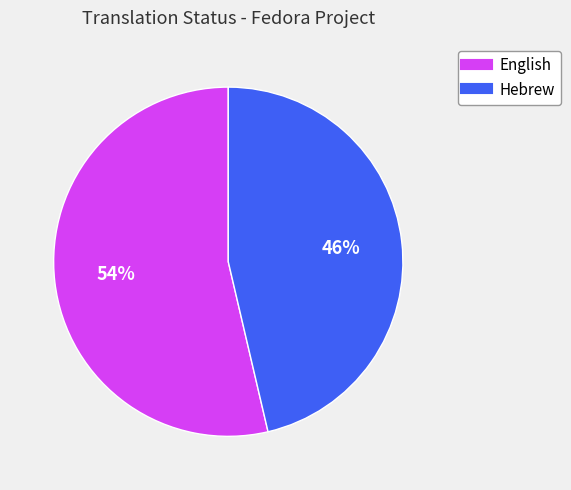

Is the sum of English and Hebrew greater than half?

Yes